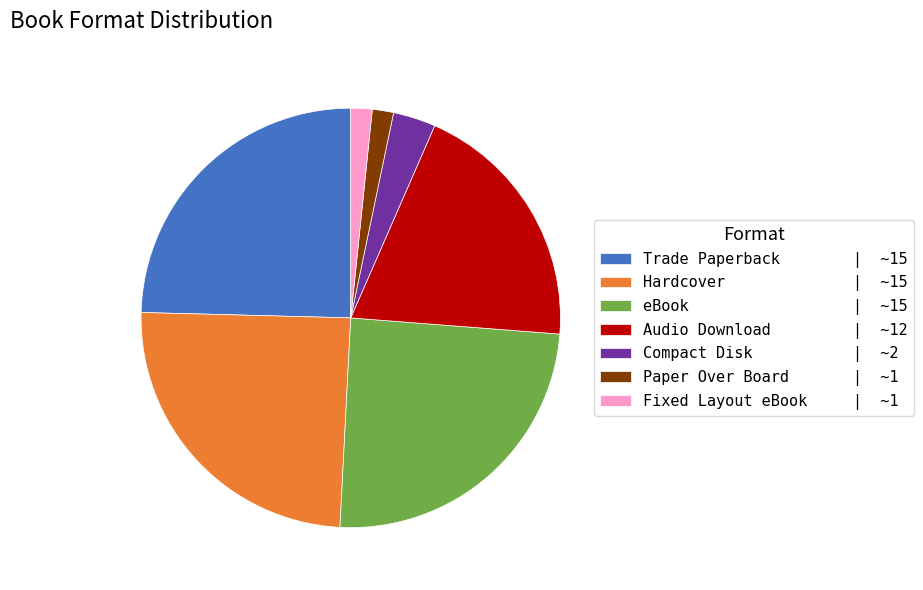

What is the ratio of the value at Fixed Layout eBook to the value at Compact Disk?

0.5